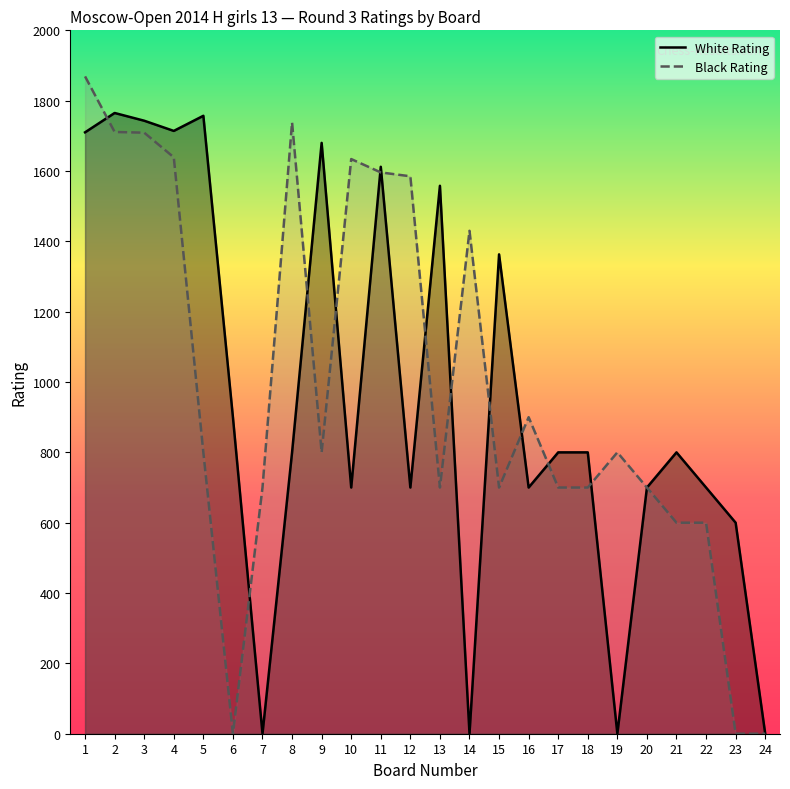

The value of Black Rating at 18 is 371. True or false?

False